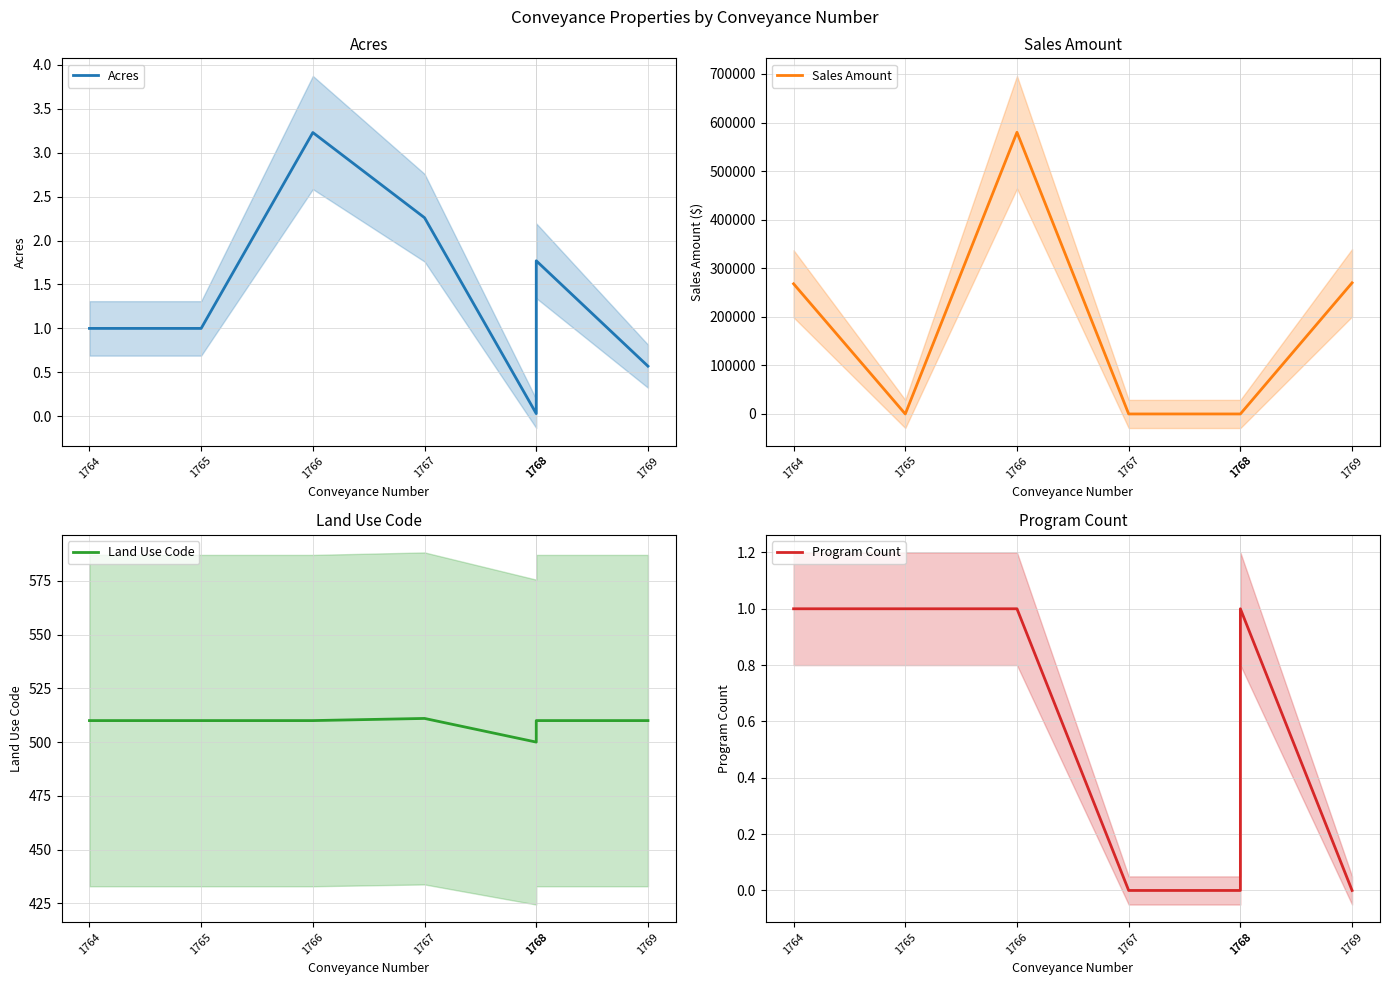

At which category does Land Use Code reach its first local peak?

1767